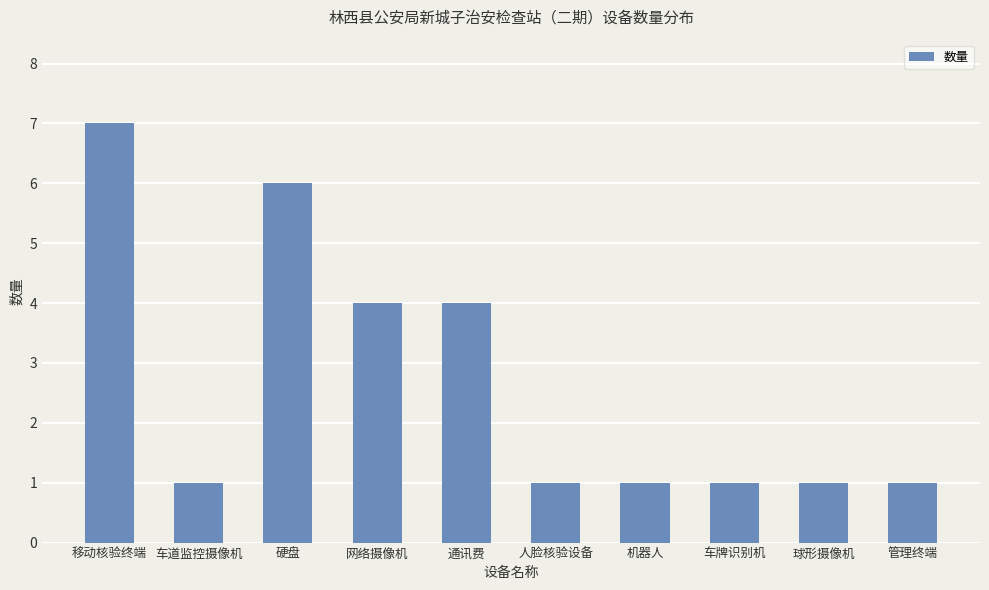

Which label corresponds to the largest value in the chart?

移动核验终端